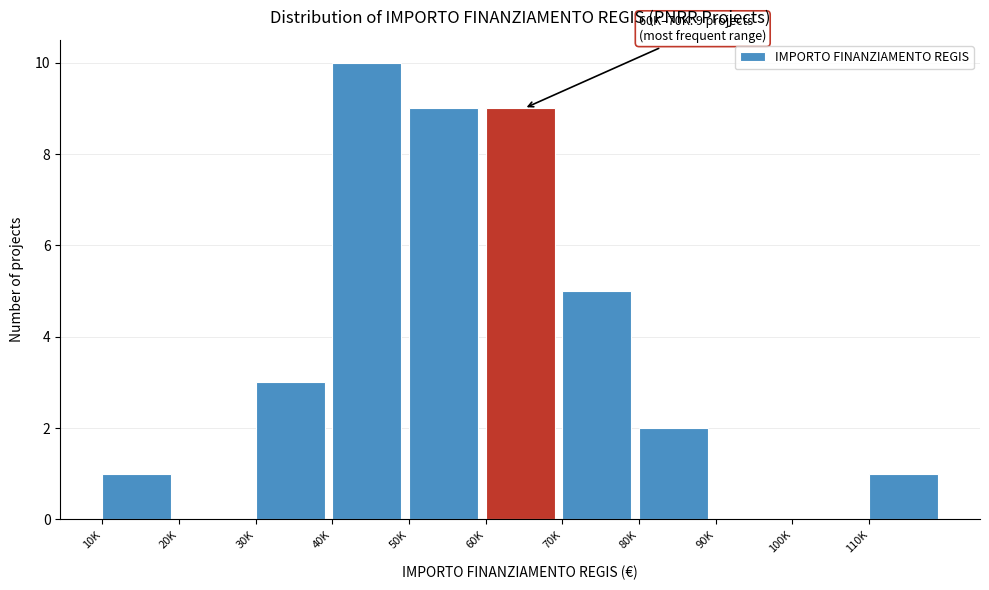

Reading left to right, what are all the values shown in this chart?

10K=1	20K=0	30K=3	40K=10	50K=9	60K=9	70K=5	80K=2	90K=0	100K=0	110K=1